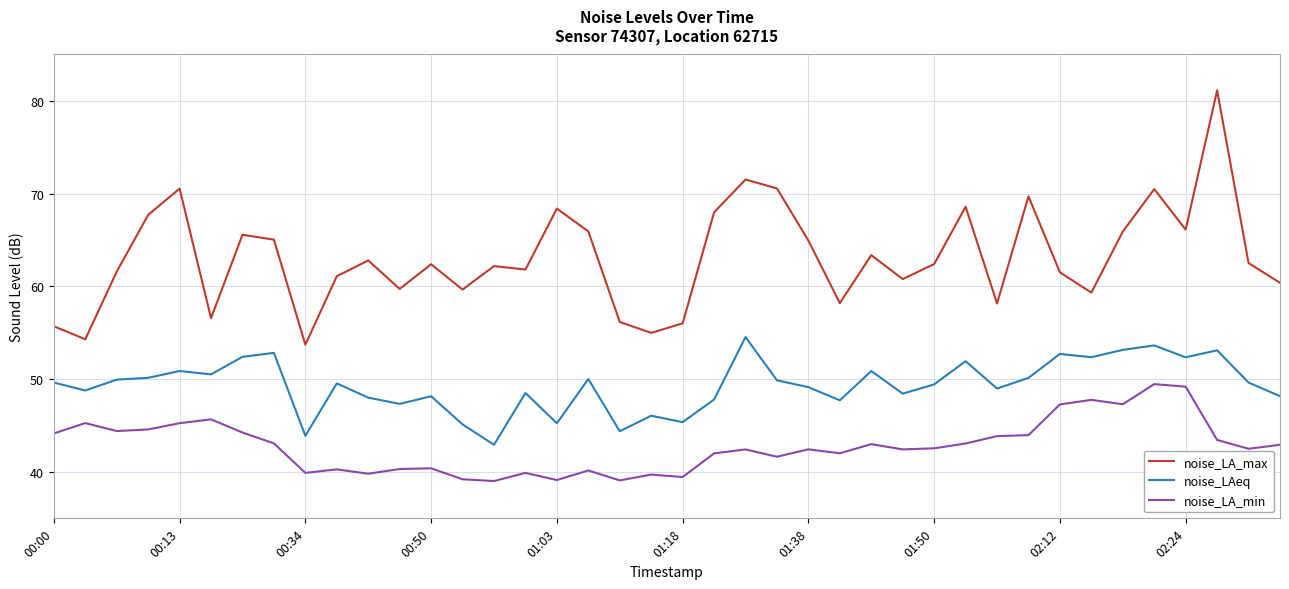

True or false: noise_LA_max has more than 0 interior local peaks.

True